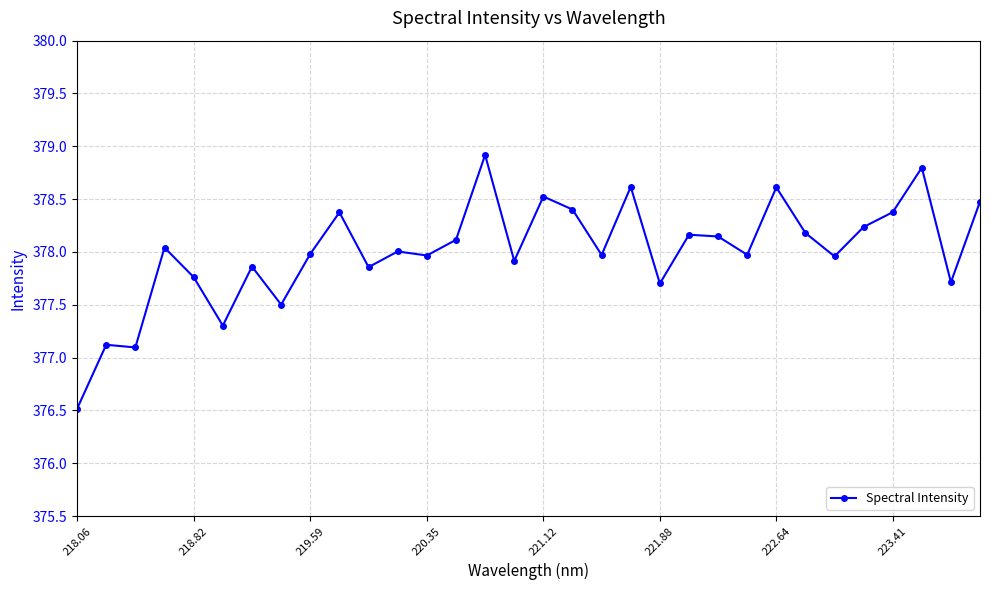

True or false: there are more than 0 points higher than both neighbors.

True